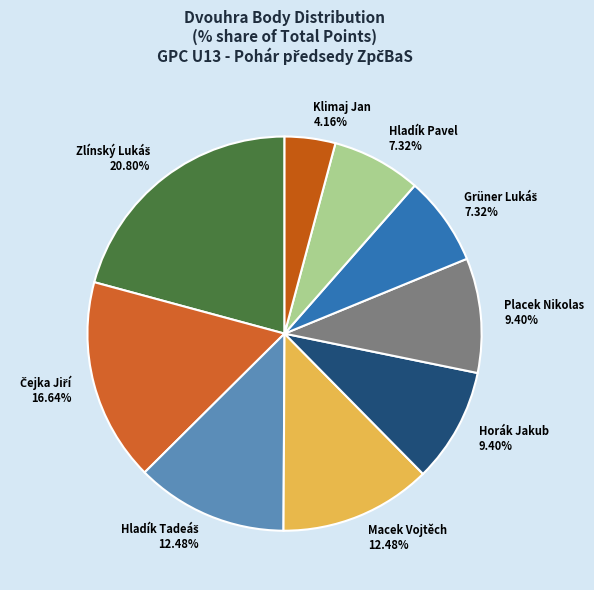

How many slices are in this pie chart?

9